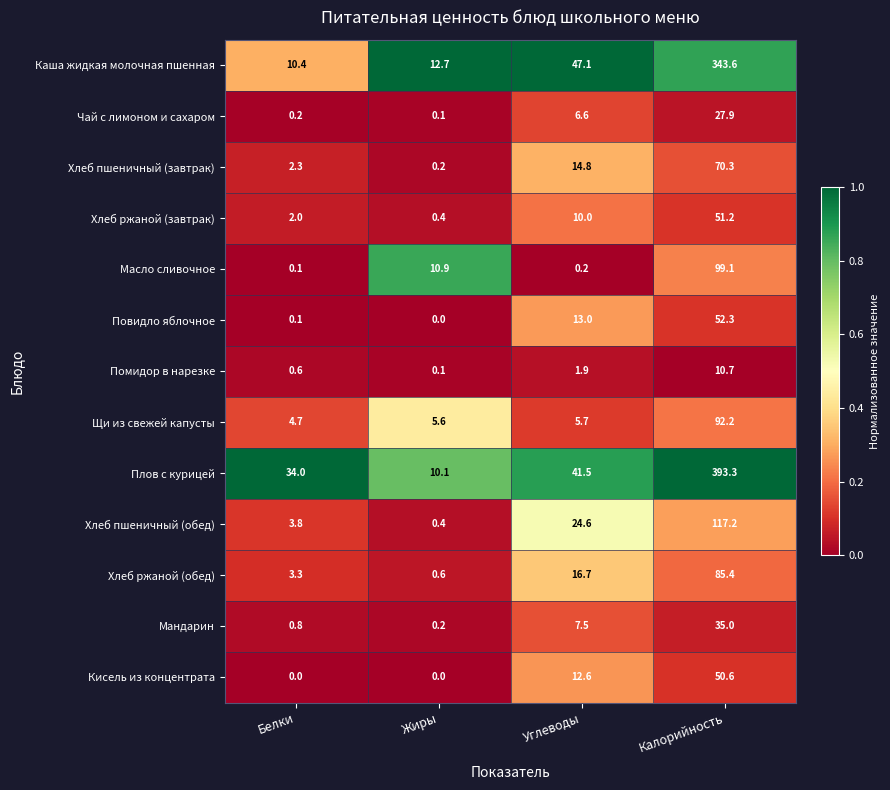

At which label does Хлеб пшеничный (обед) reach its peak?

Калорийность